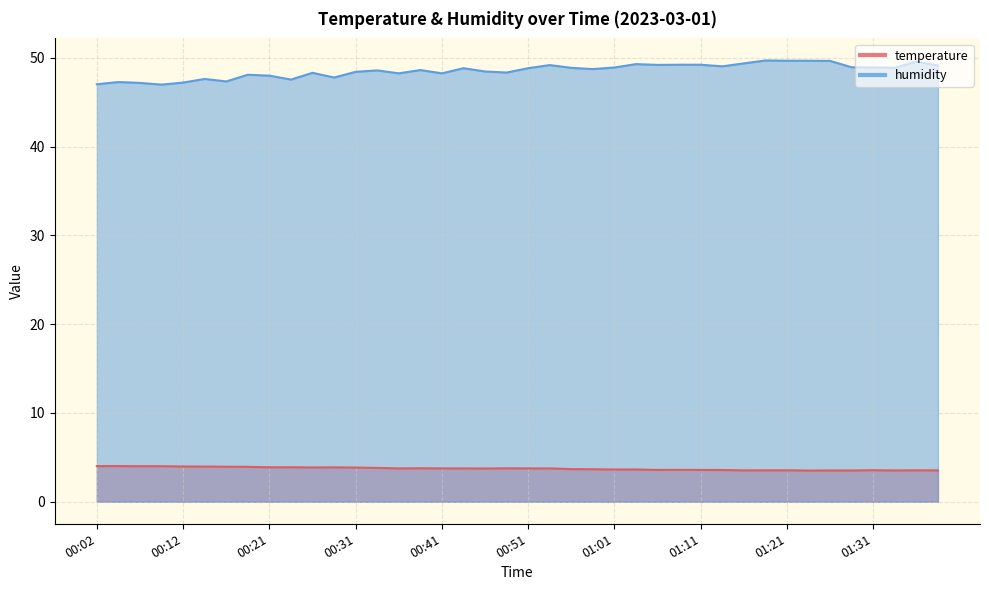

Rank the series by their average value, from lowest to highest.

temperature, humidity